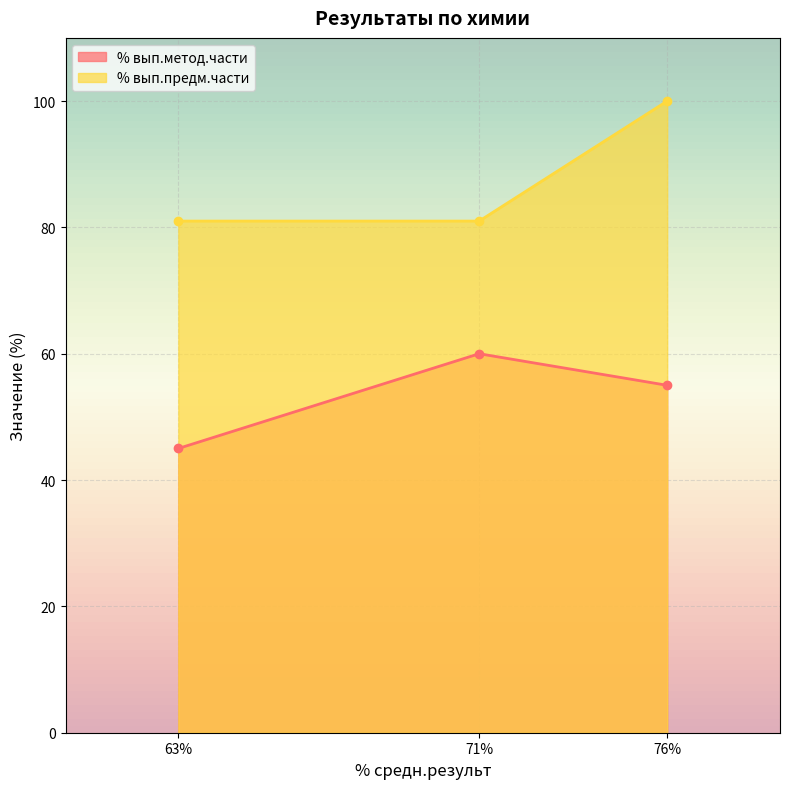

What are all the series names shown in the legend?

% вып.метод.части, % вып.предм.части